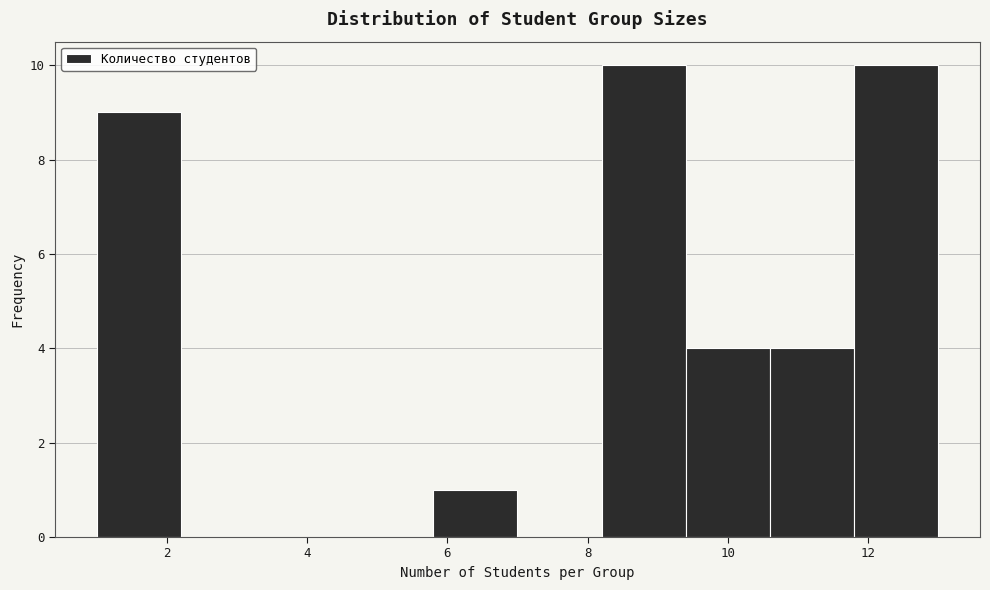

Reading left to right, transcribe this chart: for each bar, give the range it covers on the x-axis and its height. The values are not printed on the chart, so give them approximately, as read against the axis.

1.0 to 2.2: 9
2.2 to 3.4: 0
3.4 to 4.6: 0
4.6 to 5.8: 0
5.8 to 7.0: 1
7.0 to 8.2: 0
8.2 to 9.4: 10
9.4 to 10.6: 4
10.6 to 11.8: 4
11.8 to 13.0: 10